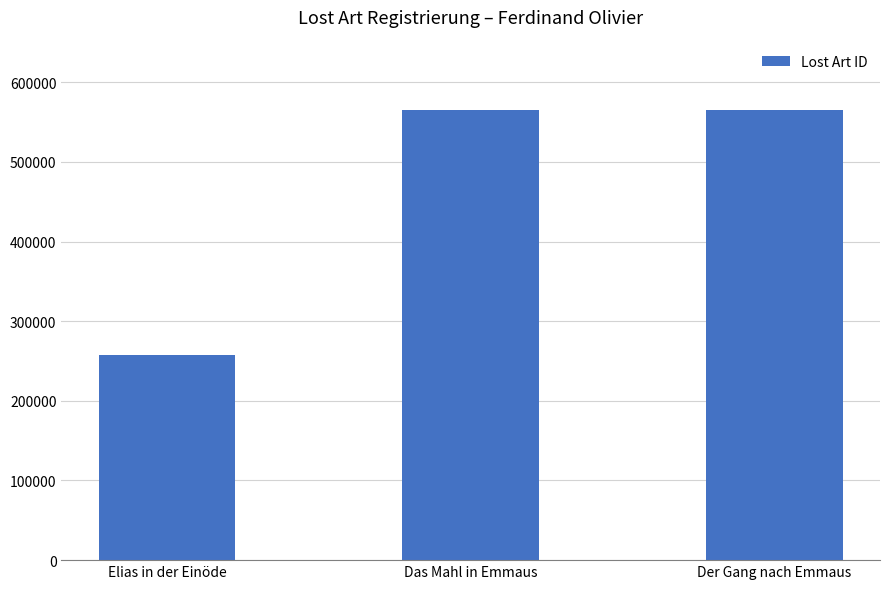

Which label corresponds to the smallest value in the chart?

Elias in der Einöde